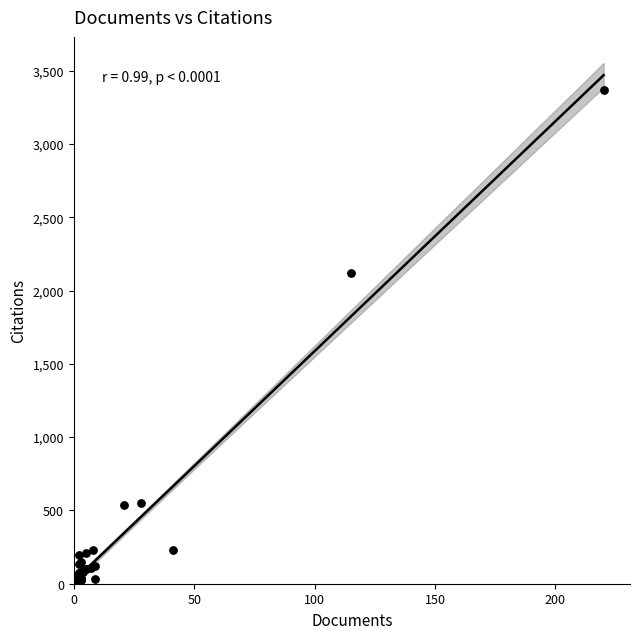

What Y value in the scatter plot is closest to 1682?

2121